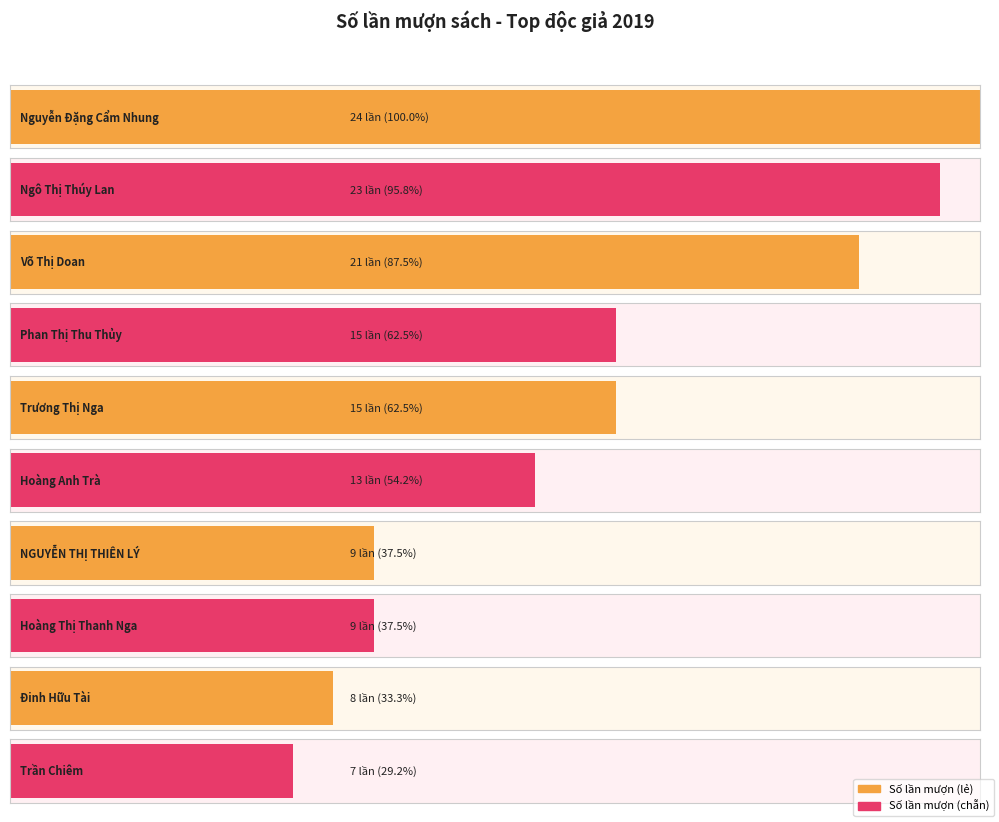

Reading left to right, extract all data points from this chart.

Nguyễn Đặng Cẩm Nhung=24	Ngô Thị Thúy Lan=23	Võ Thị Doan=21	Phan Thị Thu Thủy=15	Trương Thị Nga=15	Hoàng Anh Trà=13	NGUYỄN THỊ THIÊN LÝ=9	Hoàng Thị Thanh Nga=9	Đinh Hữu Tài=8	Trần Chiêm=7